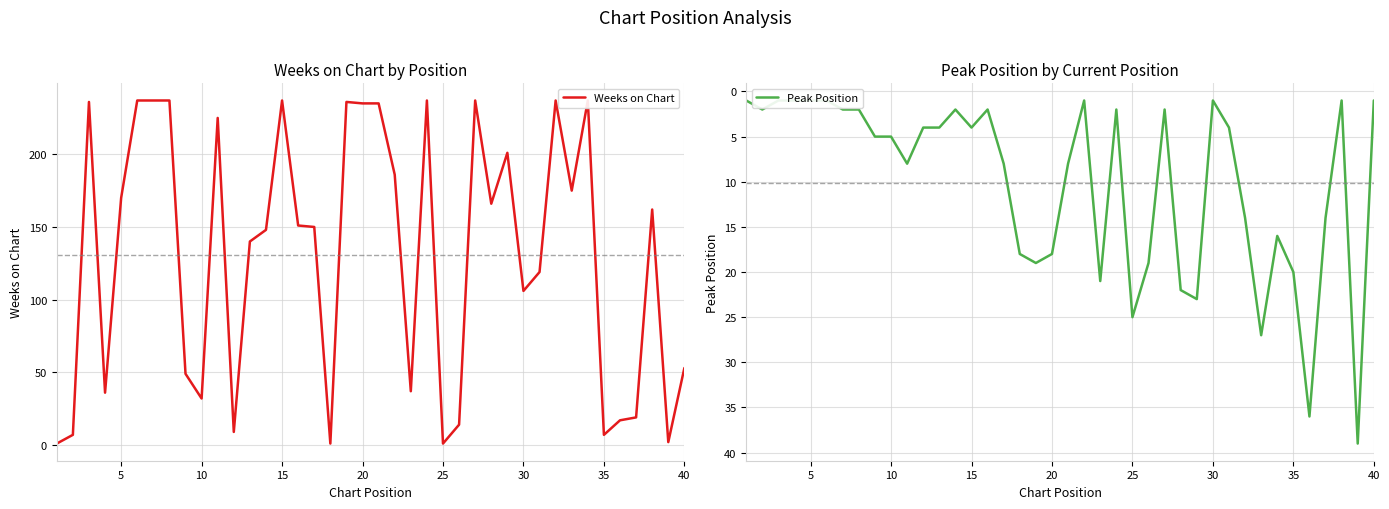

What is the value of the Weeks on Chart point at the 23rd from the left?

37